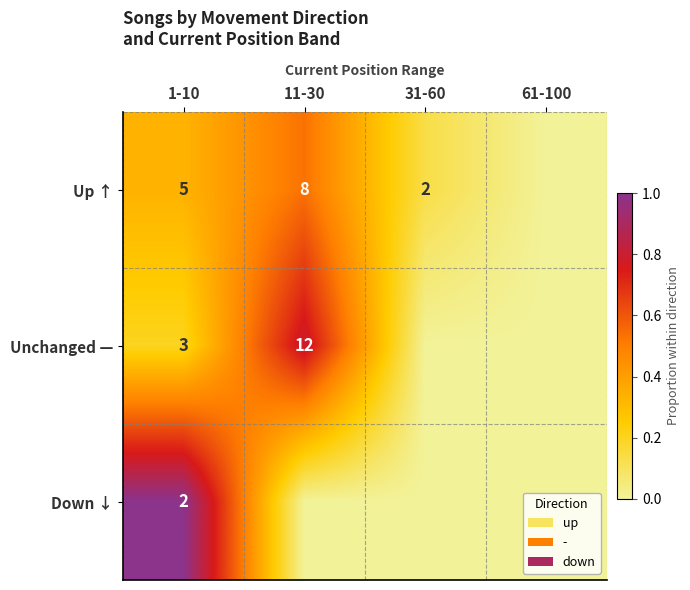

Rank the series at 1-10 from highest to lowest value.

Up ↑, Unchanged —, Down ↓